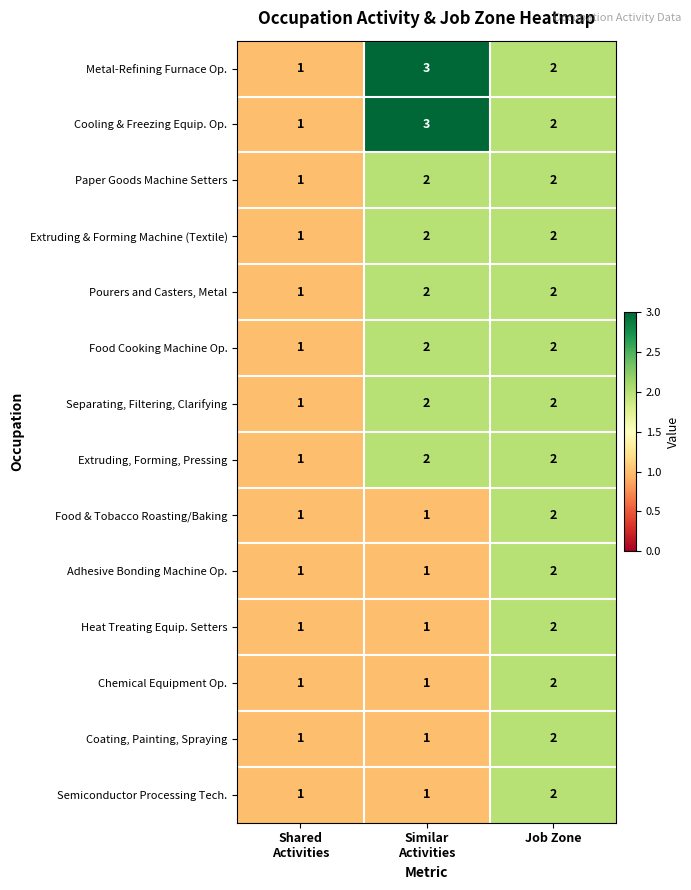

How many categories are shown in the chart?

3